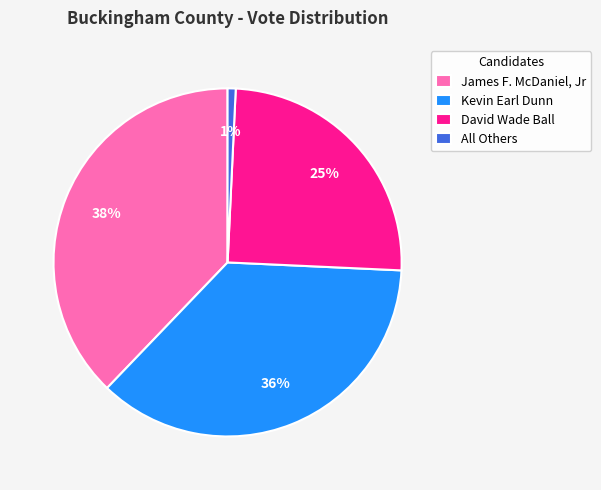

Do Kevin Earl Dunn and All Others together represent more than half of the pie?

No